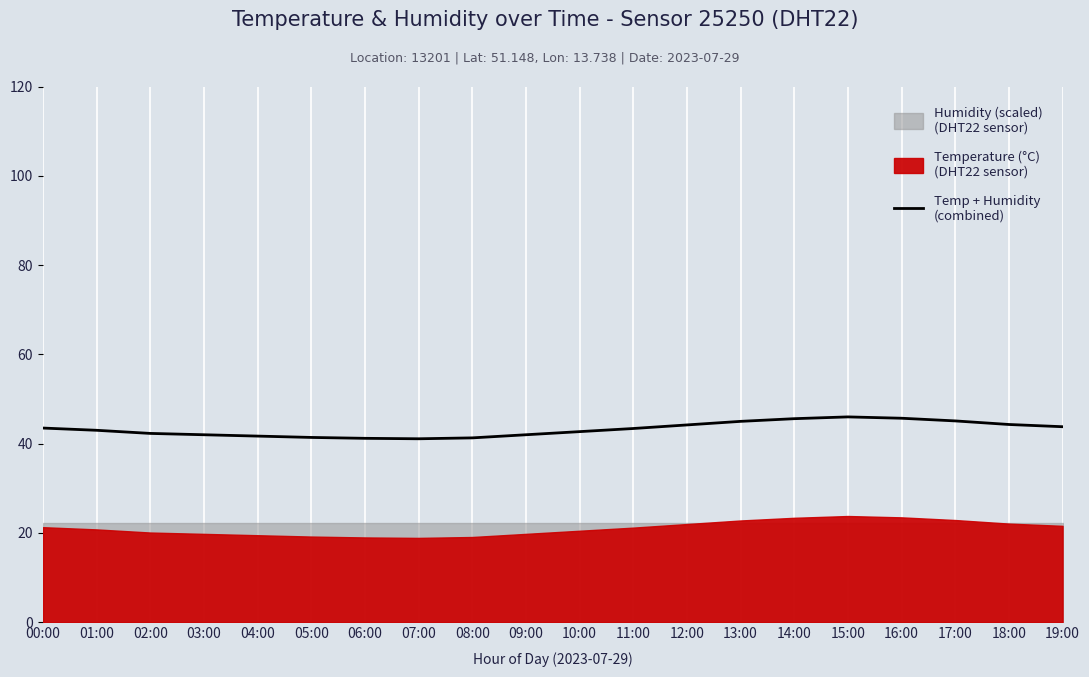

Rank the categories by value from highest to lowest.

15:00, 16:00, 14:00, 17:00, 13:00, 18:00, 12:00, 19:00, 00:00, 11:00, 01:00, 10:00, 02:00, 03:00, 09:00, 04:00, 05:00, 08:00, 06:00, 07:00